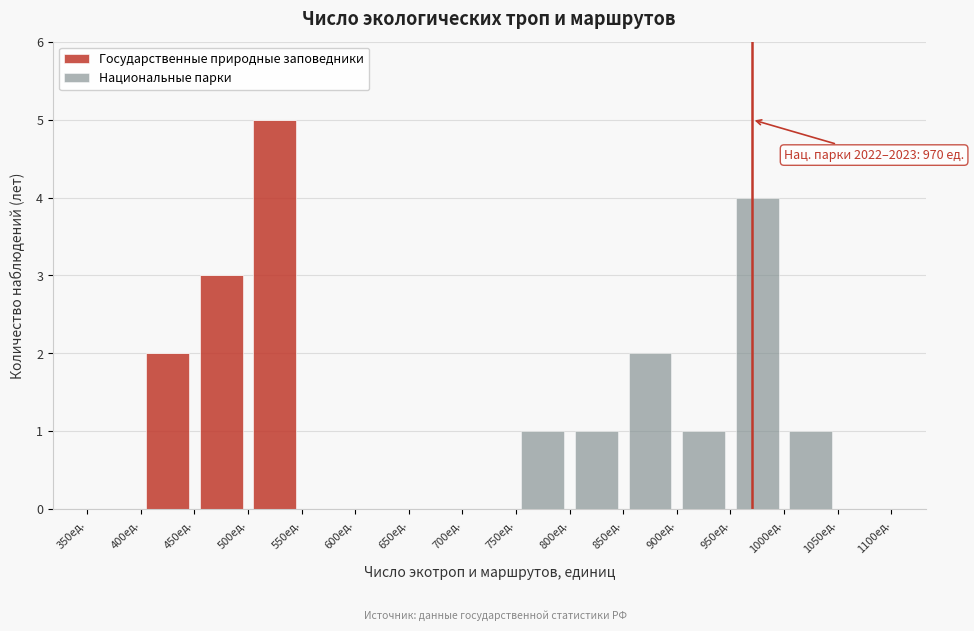

Which range on the x-axis has the tallest stacked bar (by total height)?

500 to 550